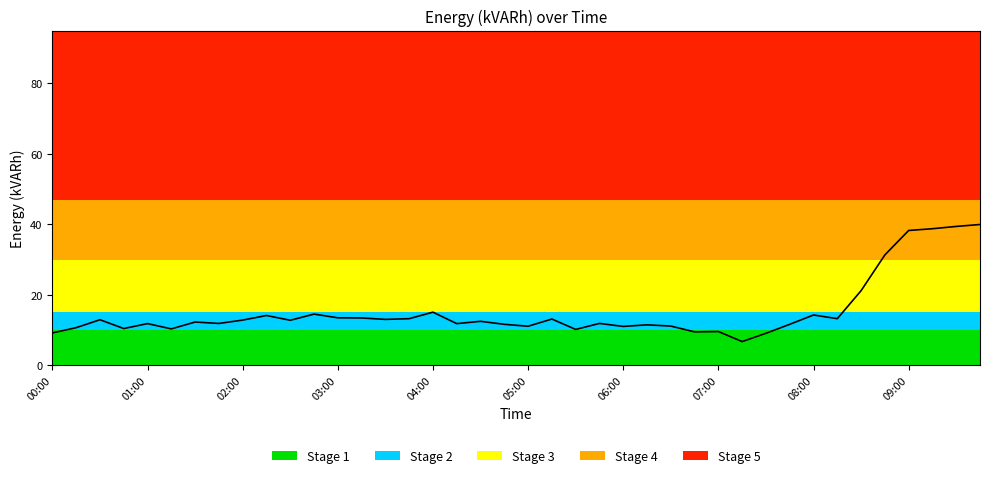

What is the greatest value displayed?

40.0